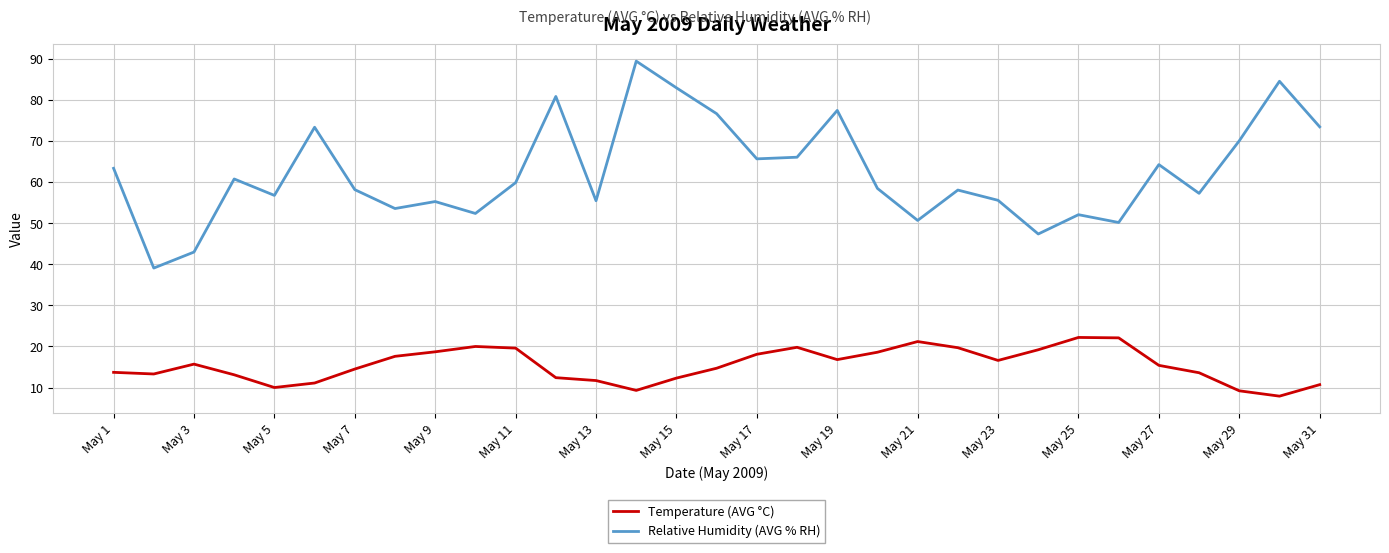

Which series has the largest range (max minus min)?

Relative Humidity (AVG % RH)